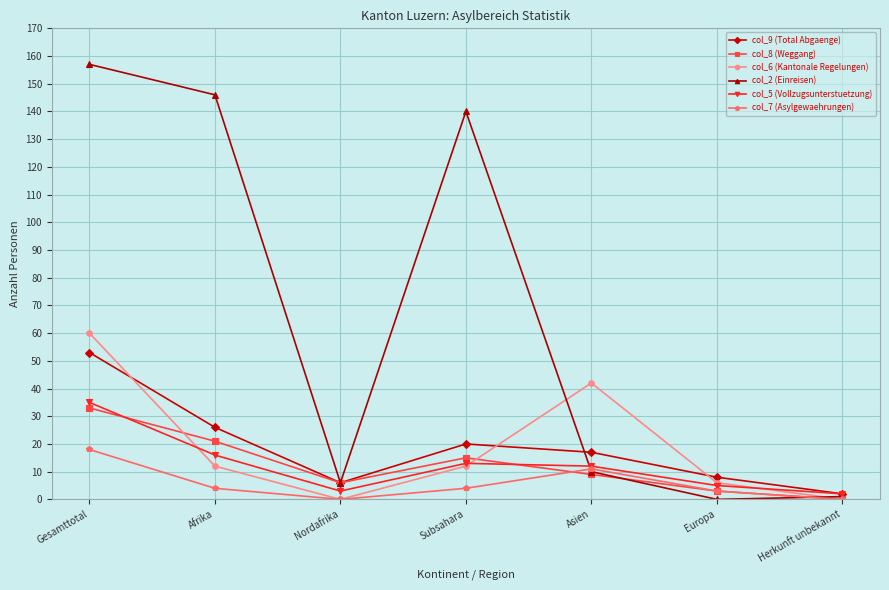

What is the label of the 4th point from the right?

Subsahara